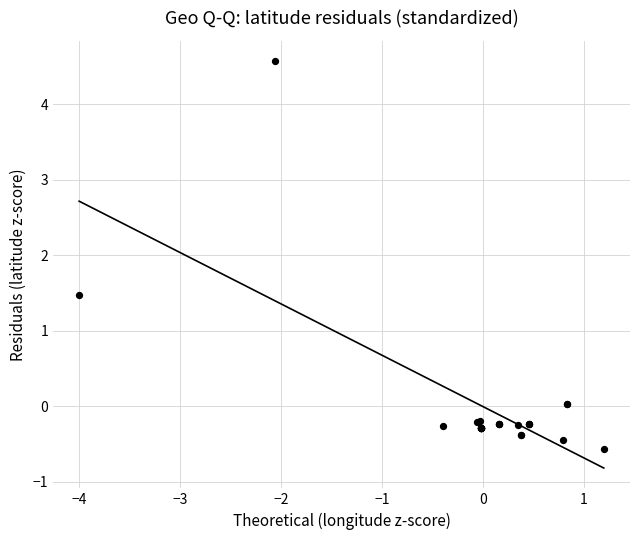

What Y value in the scatter plot is closest to 2?

1.5